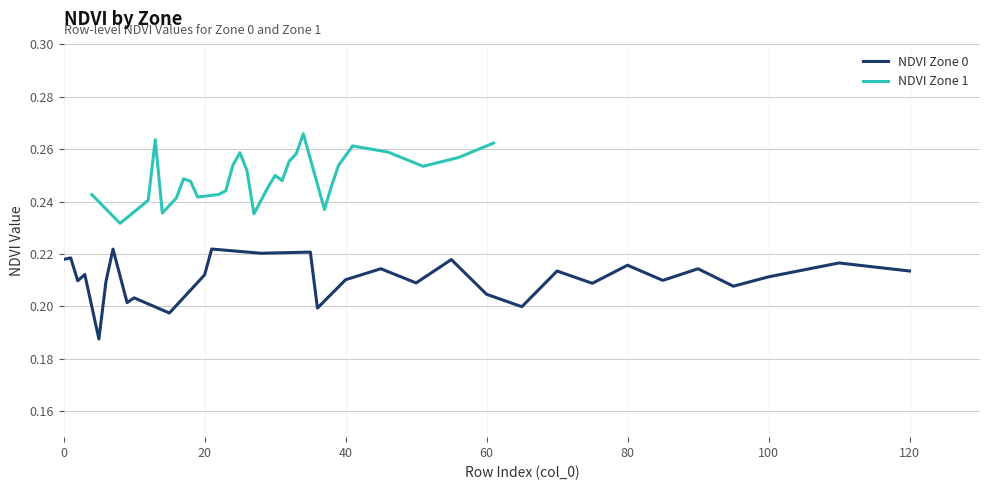

What are all the series names shown in the legend?

NDVI Zone 0, NDVI Zone 1